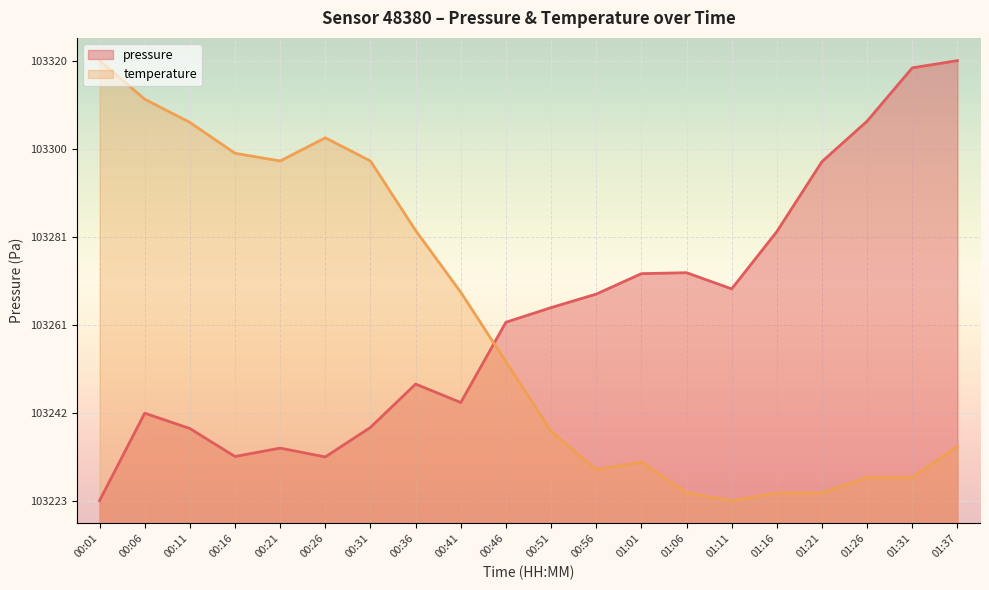

Rank the series by their maximum value, from highest to lowest.

pressure, temperature